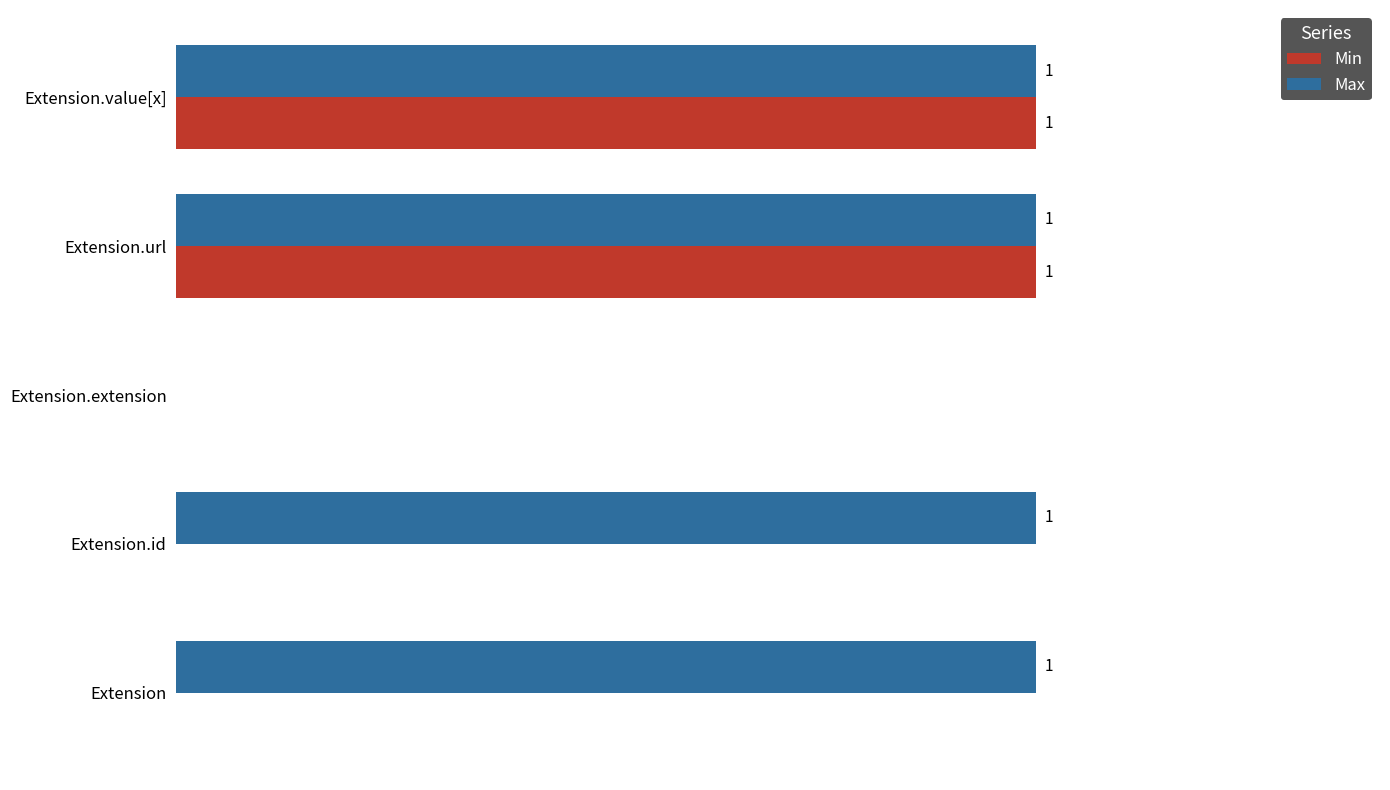

What are all the series names shown in the legend?

Min, Max